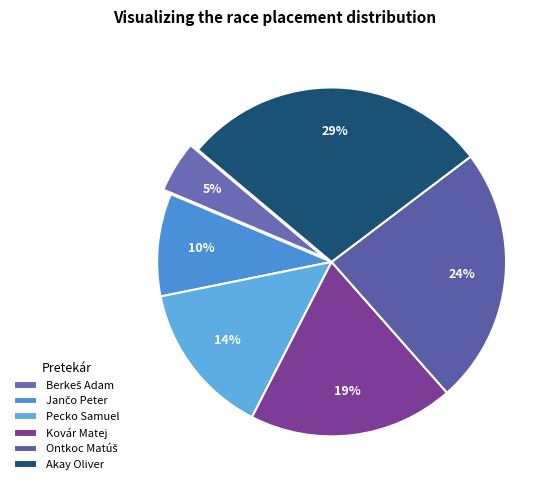

To the nearest percent, what percentage of the pie is Berkeš Adam?

5%